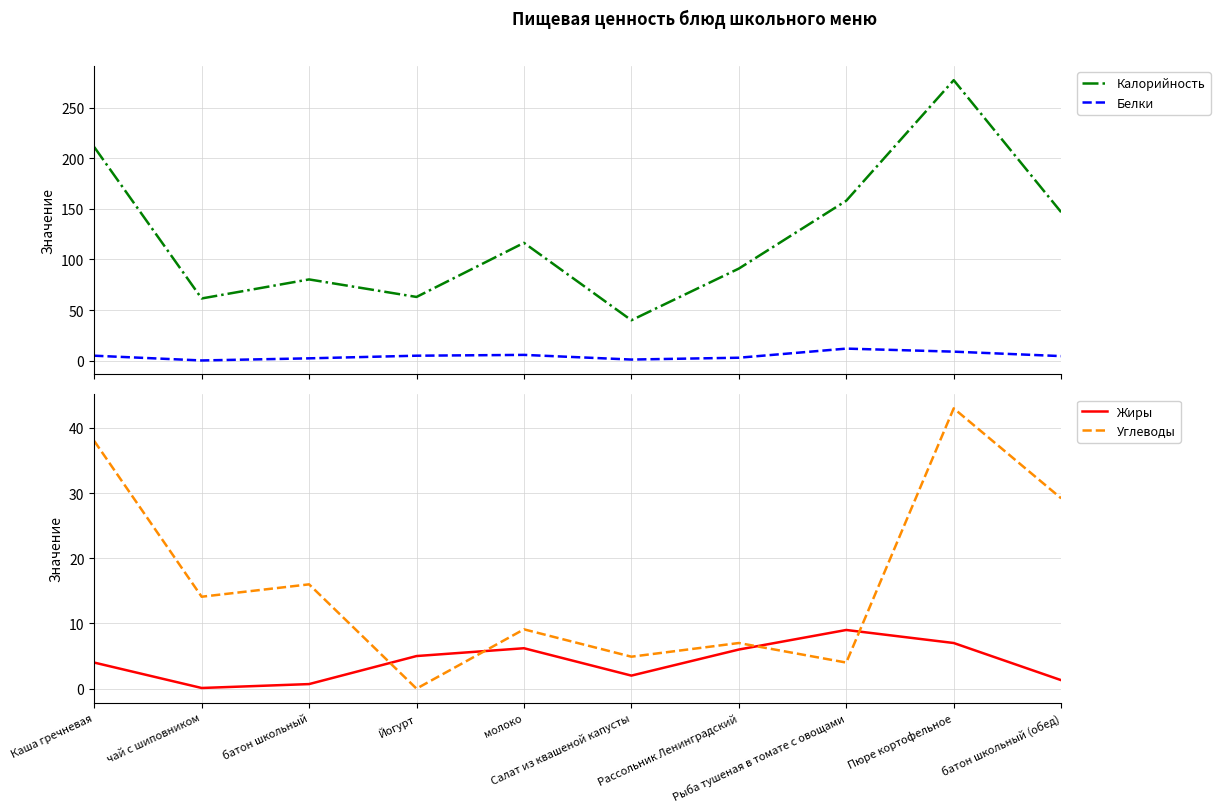

How many intersections are there between Белки and Жиры?

1